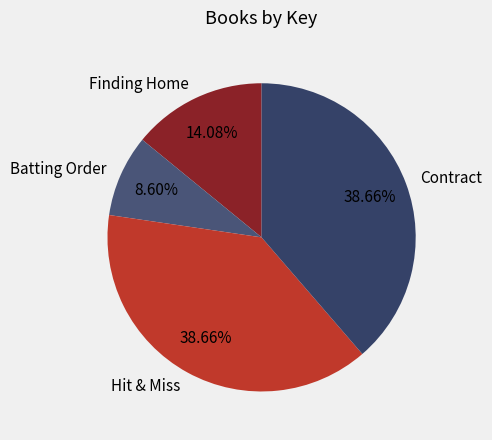

Between Hit & Miss and Batting Order, which is larger?

Hit & Miss